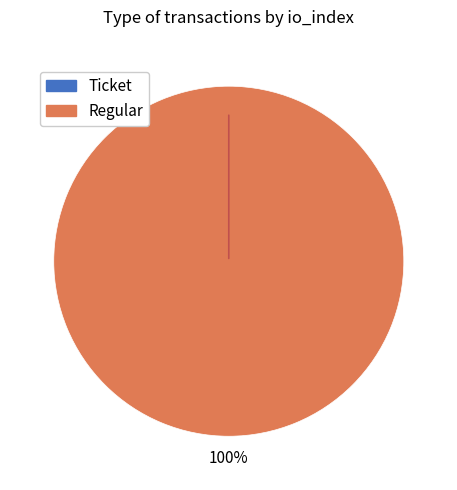

Rank the categories by value from lowest to highest.

Ticket, Regular